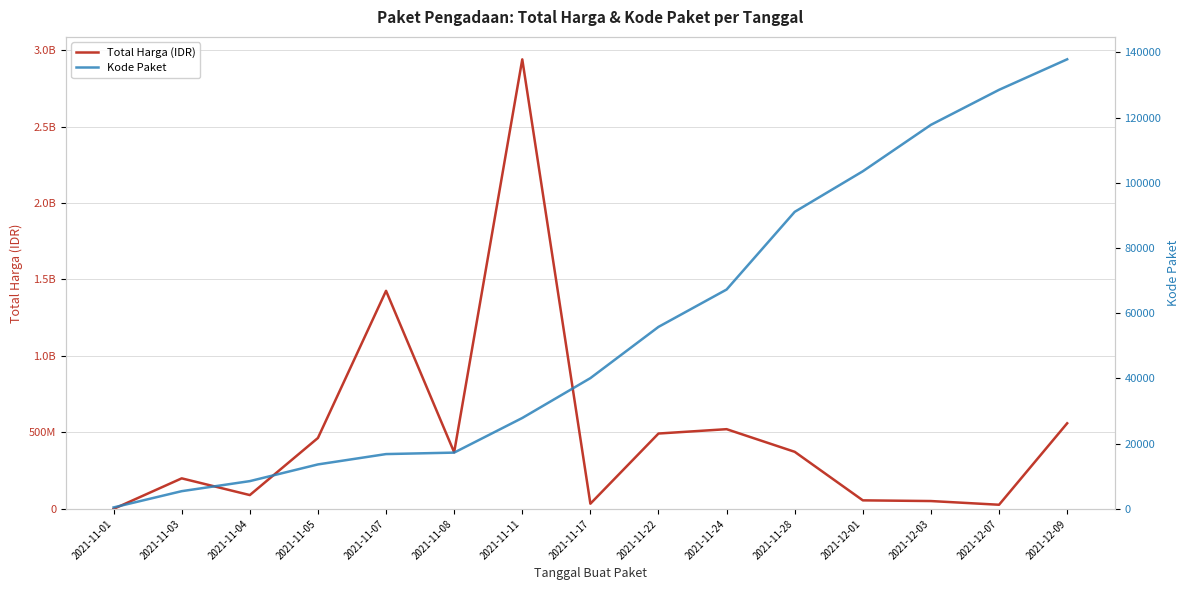

True or false: Total Harga (IDR) and Kode Paket intersect in this chart.

False